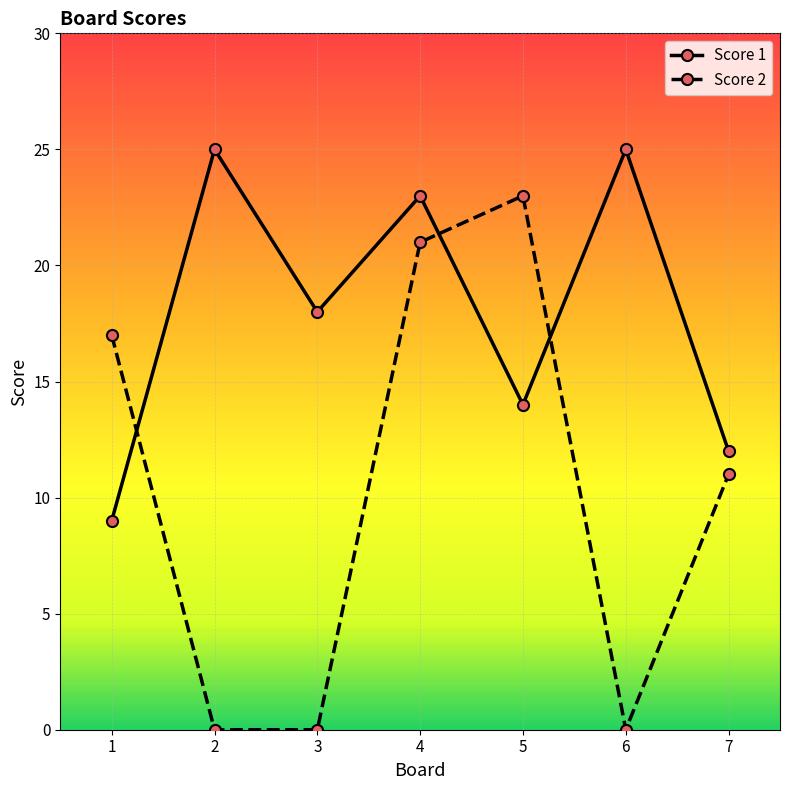

Rank the series by their maximum value, from lowest to highest.

Score 2, Score 1